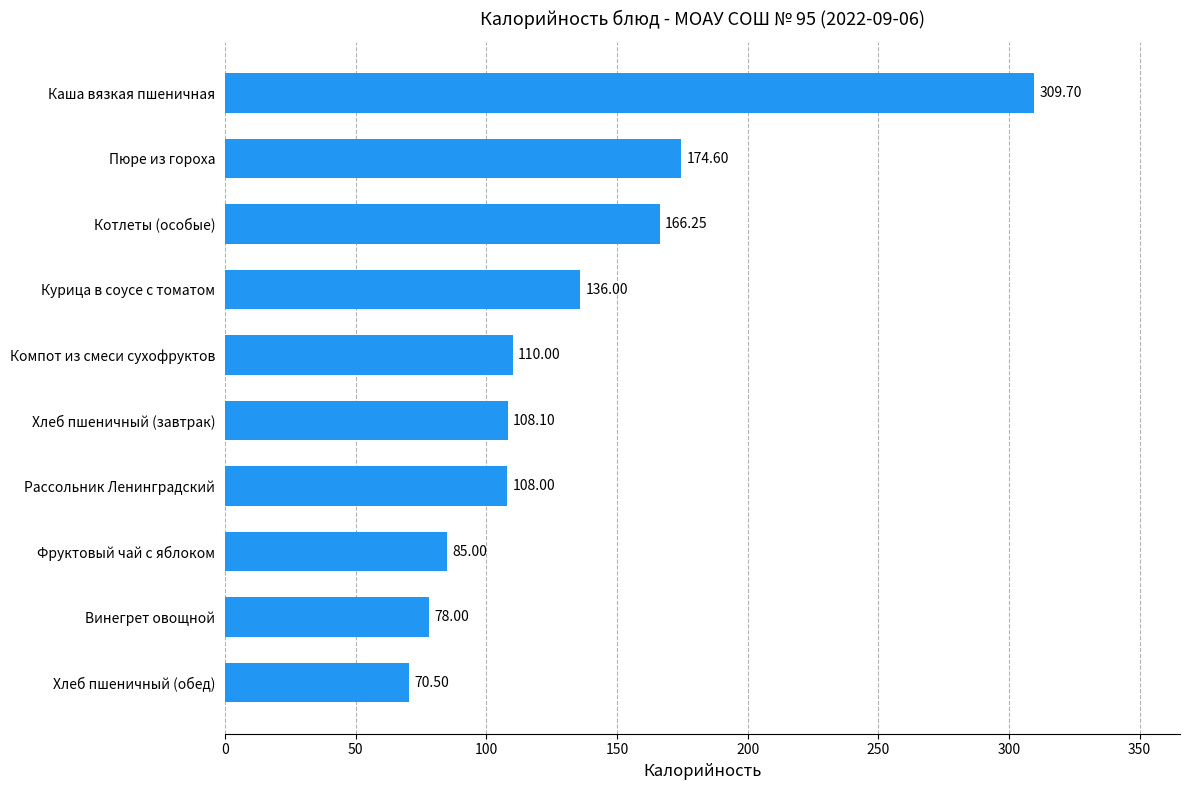

Which has a higher value, Компот из смеси сухофруктов or Каша вязкая пшеничная?

Каша вязкая пшеничная